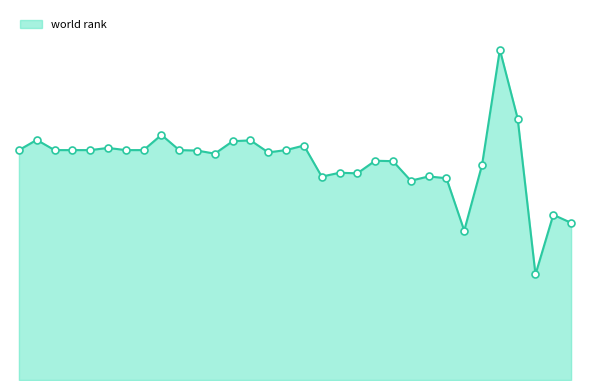

Does the chart have visible grid lines?

No